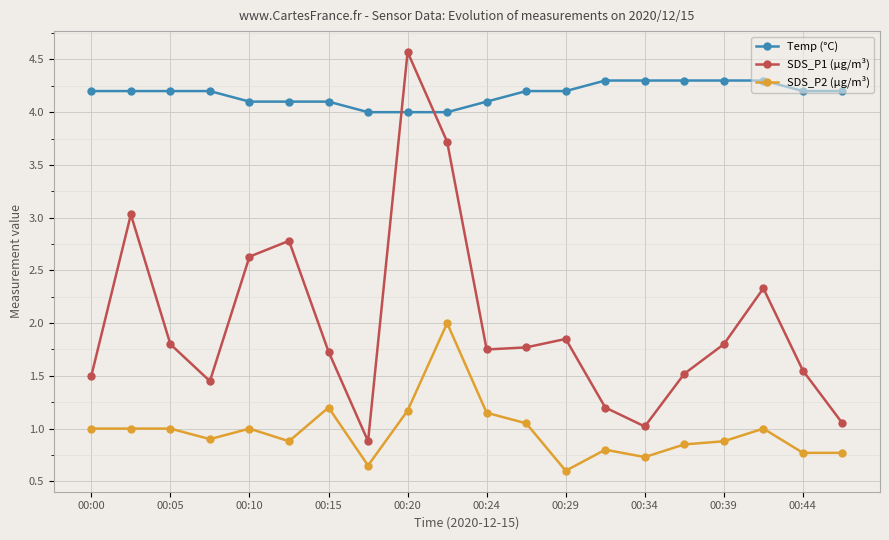

How many values in the SDS_P2 (µg/m³) series are below 1?

10